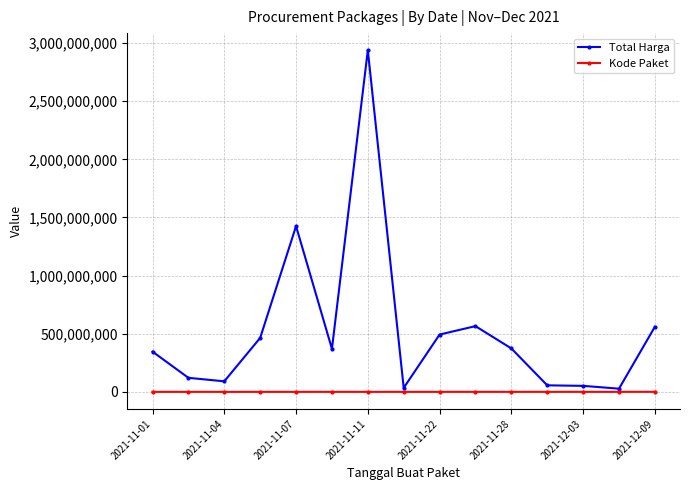

Count the number of data series in this chart.

2